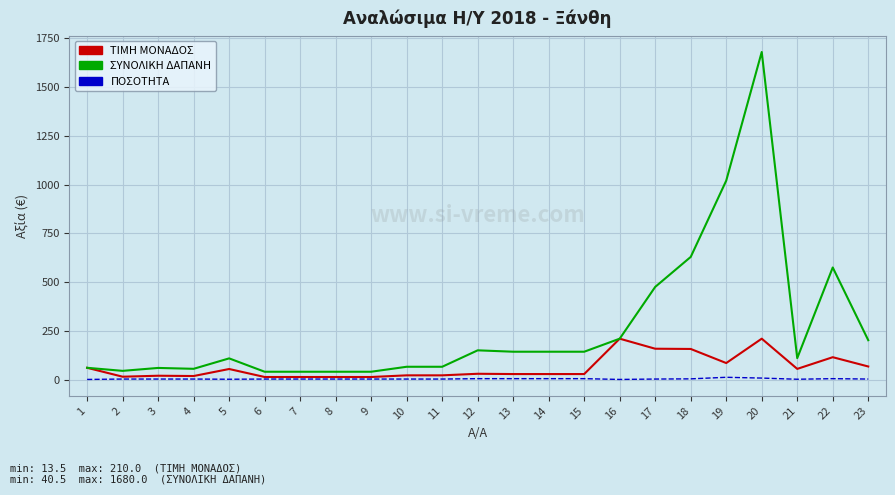

What is the difference between the maximum and minimum values in the ΣΥΝΟΛΙΚΗ ΔΑΠΑΝΗ series?

1639.5